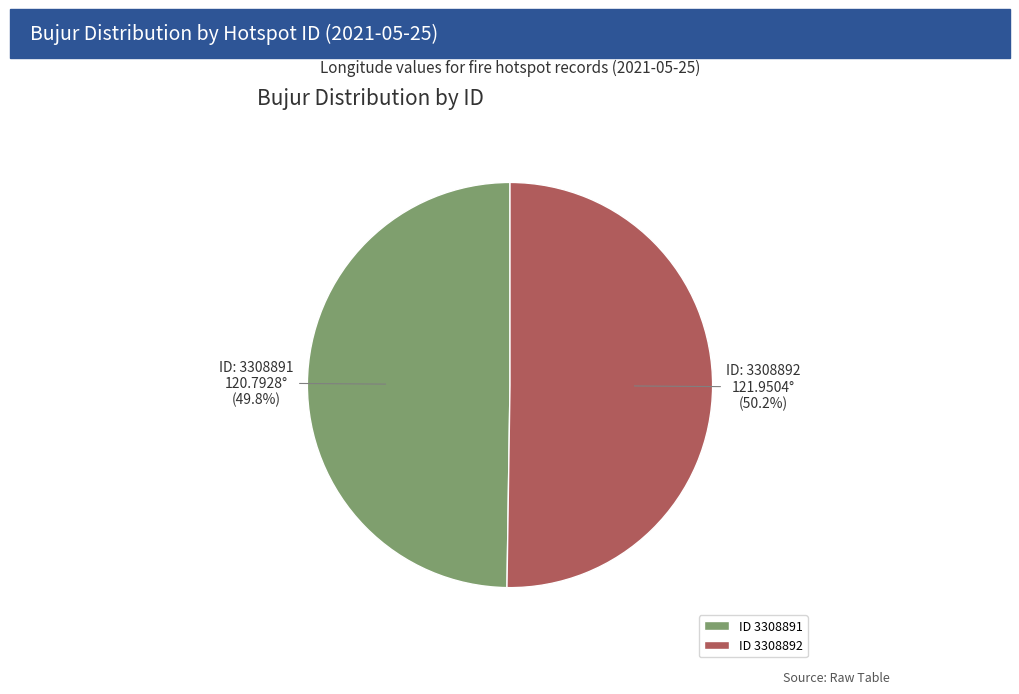

Is there any slice that represents more than half of the pie?

Yes